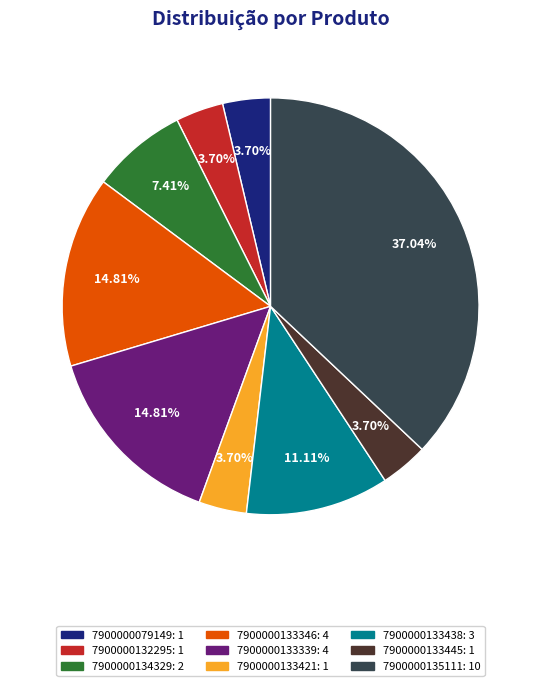

To the nearest percent, what is the average slice percentage?

11%